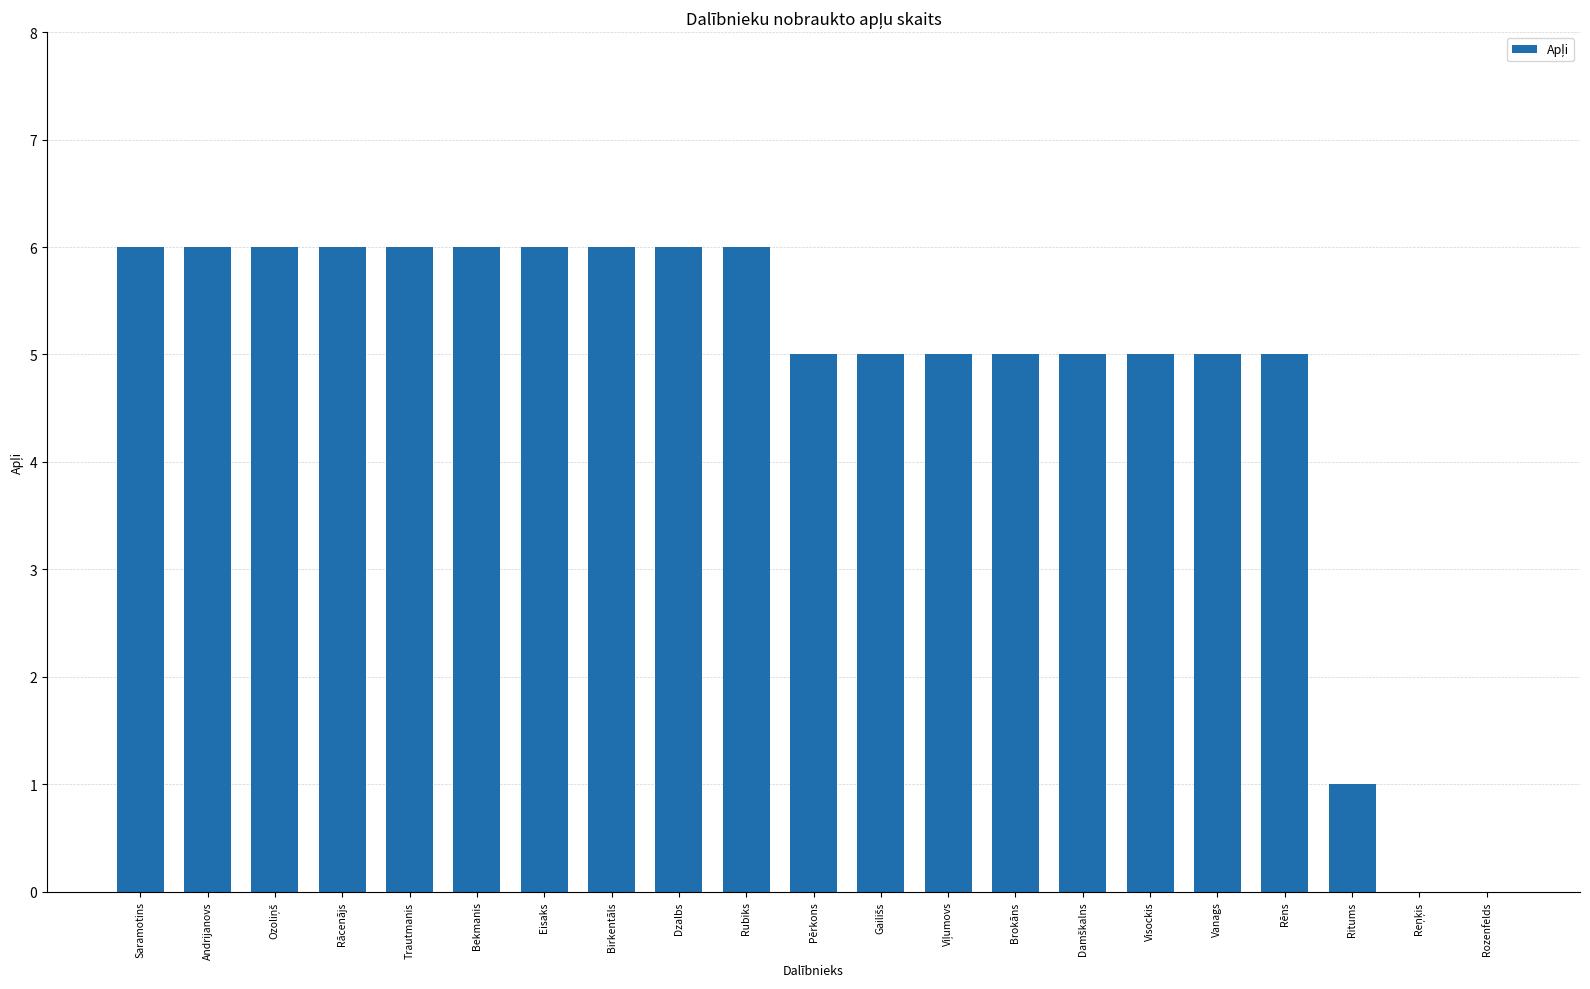

What is the ratio of the value at Rācenājs to the value at Trautmanis?

1.0